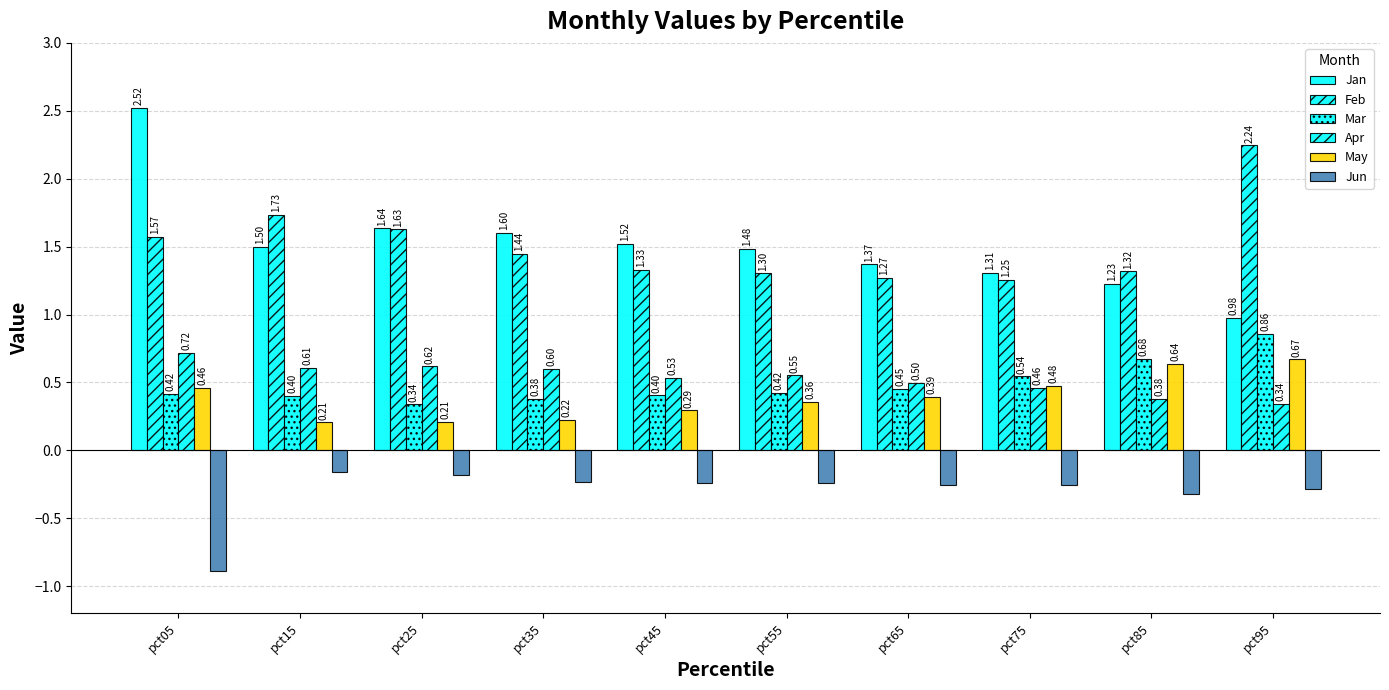

How many groups of bars are there?

10